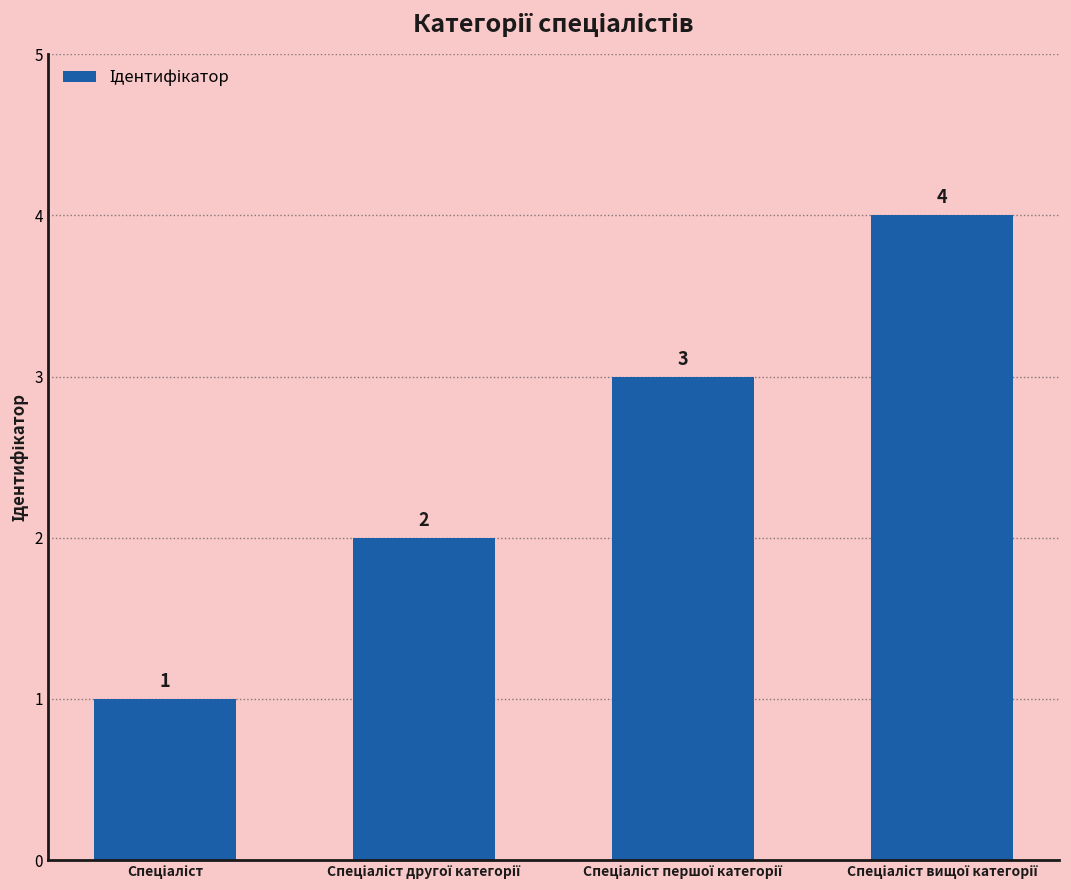

How many bars are there in total?

4